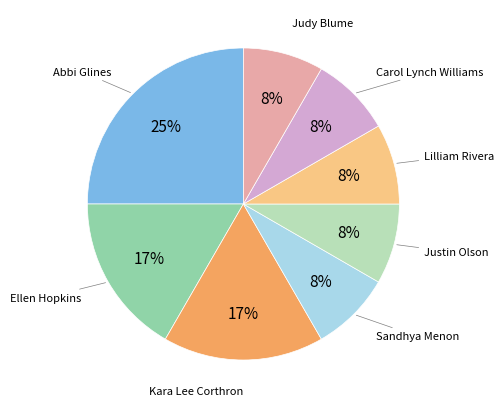

Is there a majority slice in this chart?

No